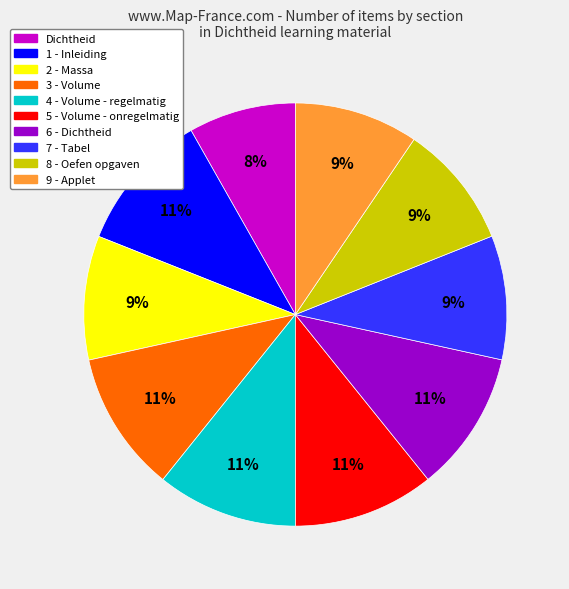

To the nearest percent, what is the difference between the largest and smallest slice percentages?

3%